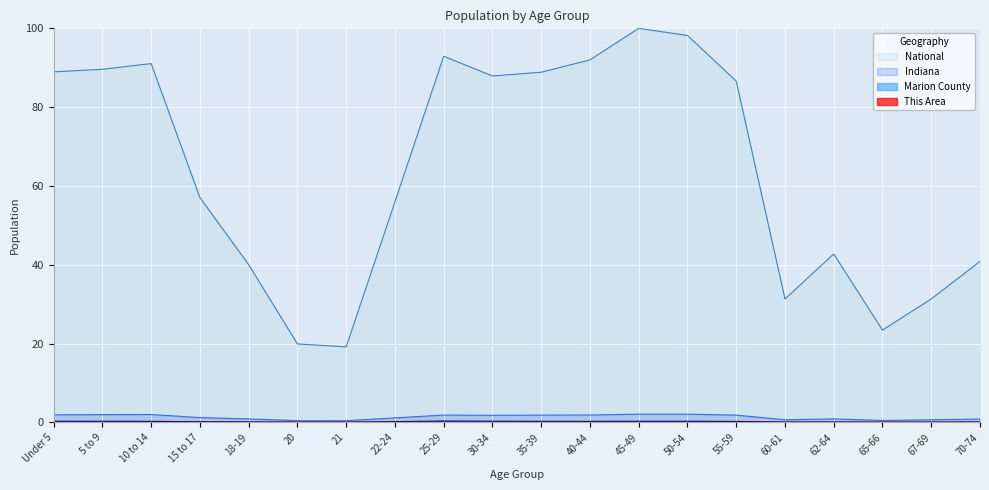

Where is Marion County nearest to the value 0?

65-66